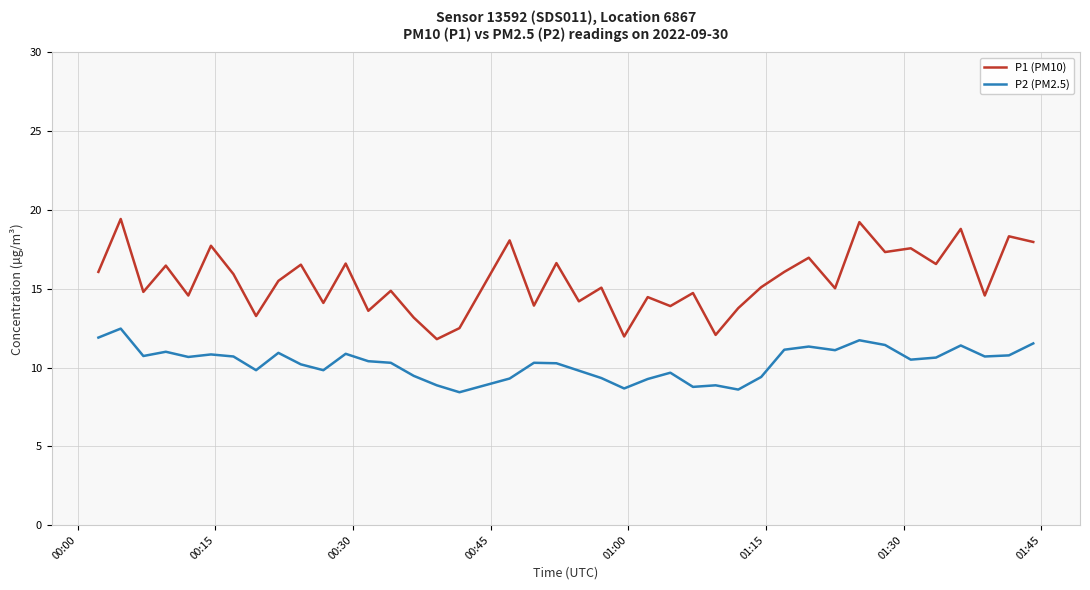

Rank the series by their maximum value, from lowest to highest.

P2 (PM2.5), P1 (PM10)